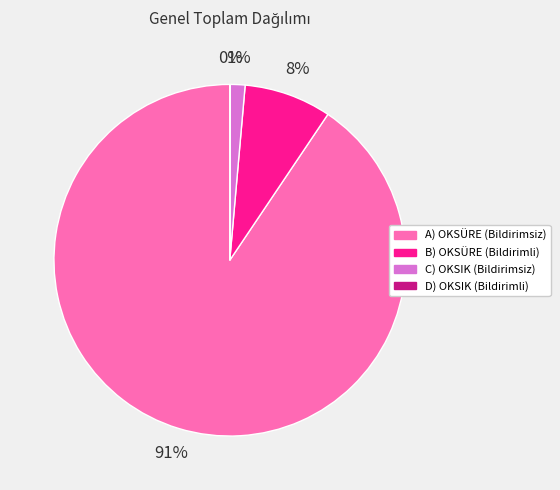

Which category has the biggest portion of the pie?

A) OKSÜRE (Bildirimsiz)